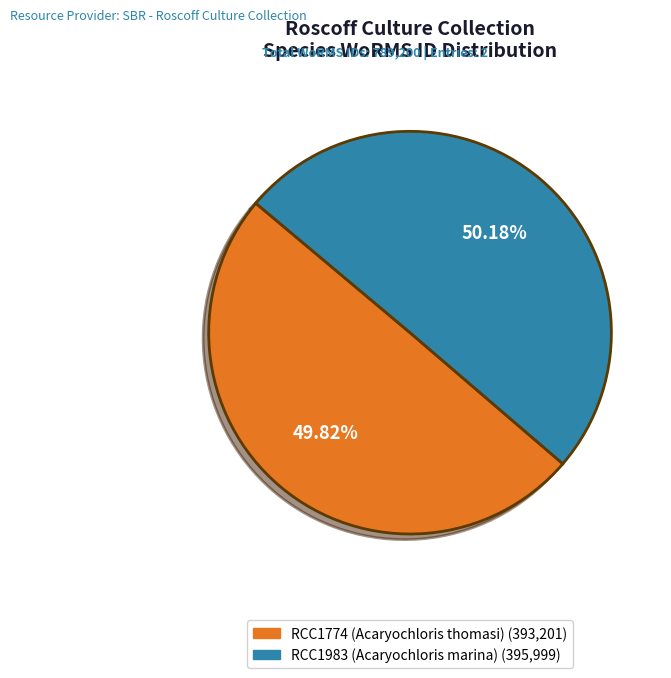

Is there any slice that represents more than half of the pie?

Yes